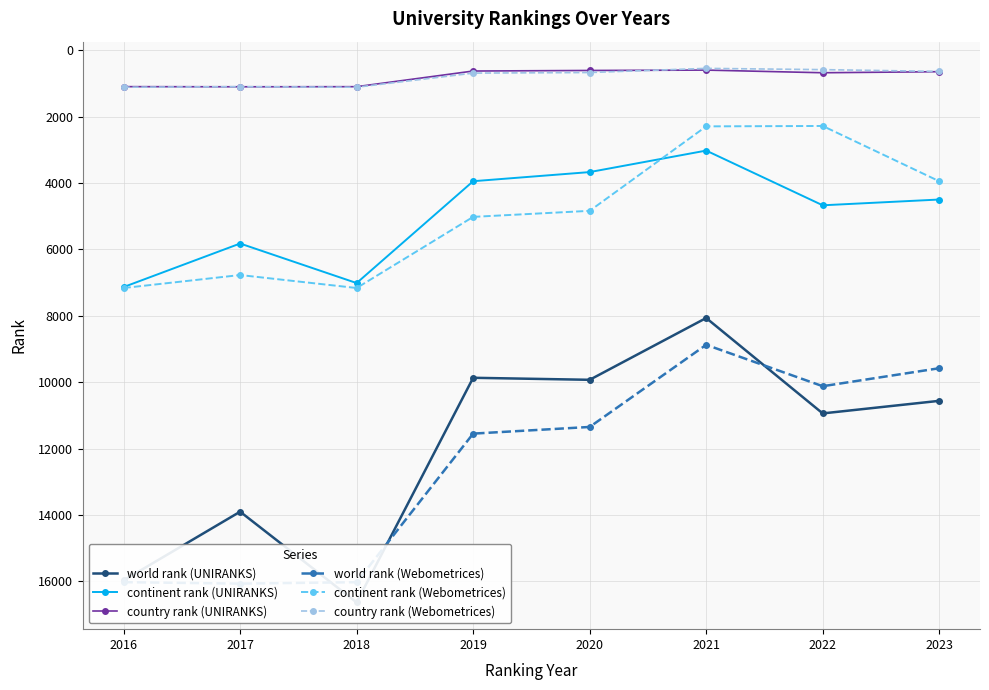

True or false: country rank (Webometrices) has a value of 633 at 2023.

True